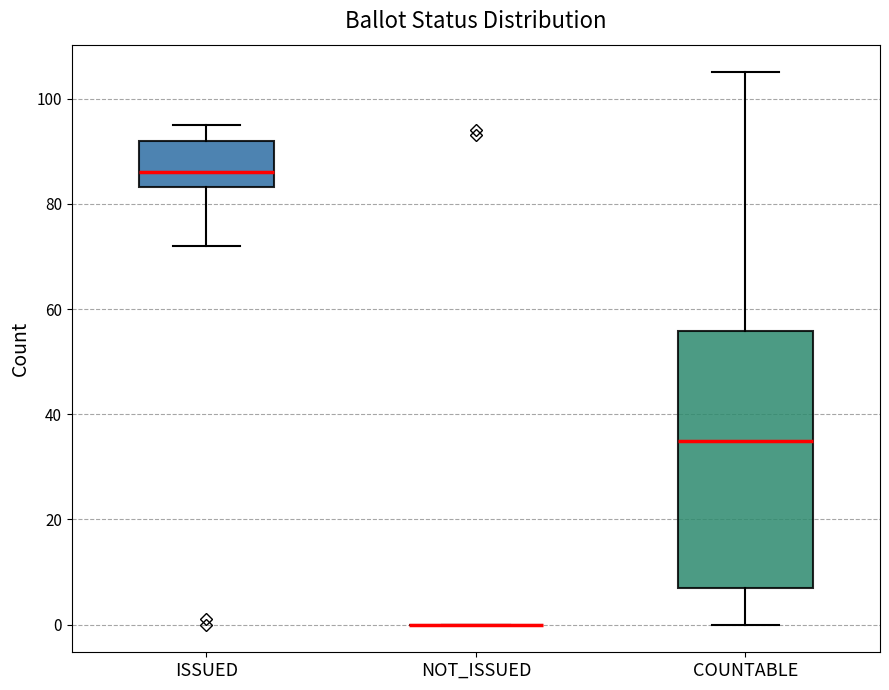

Reading left to right, transcribe this box plot: for each box, give where its median line is, the range the box spans, and where its two whiskers end, as read against the y-axis. The values are not printed on the chart, so give them approximately, as read against the axis.

ISSUED: median 86, box 84 to 92, whiskers 72 to 96
NOT_ISSUED: box collapsed to a line at 0, whiskers 0 to 0
COUNTABLE: median 36, box 8 to 56, whiskers 0 to 106